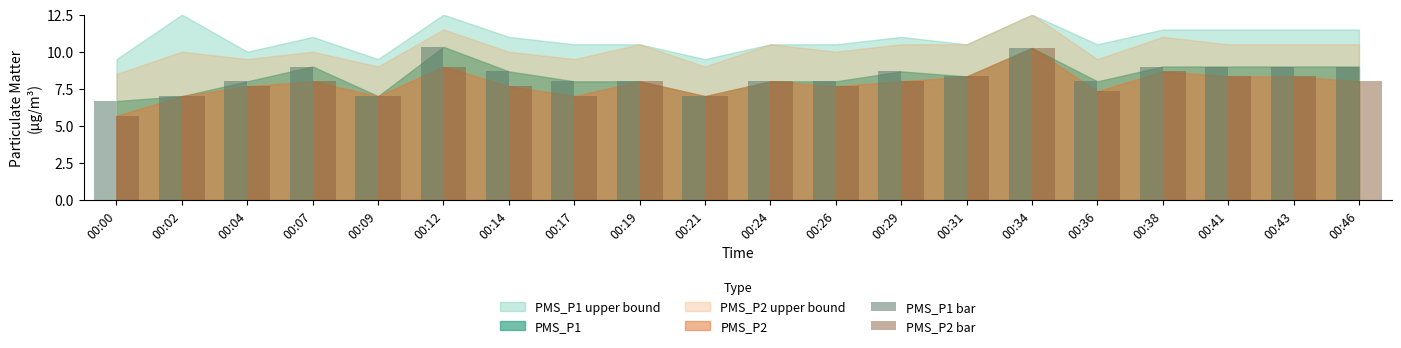

What is the total value across all series at 00:38?

17.7